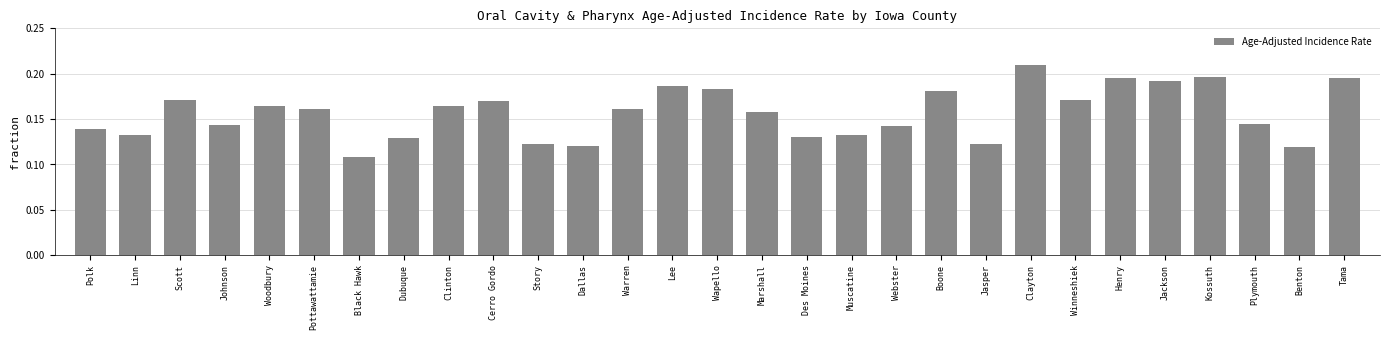

What is the label of the 9th bar from the left?

Clinton